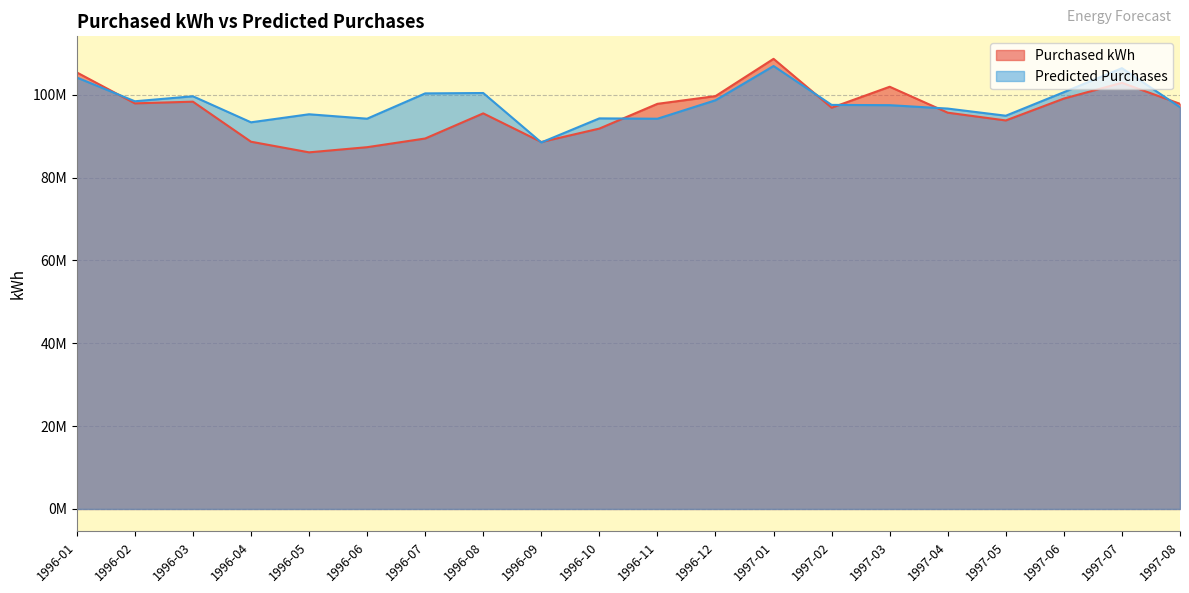

Where does the Purchased kWh series first go above 97824062?

1996-01